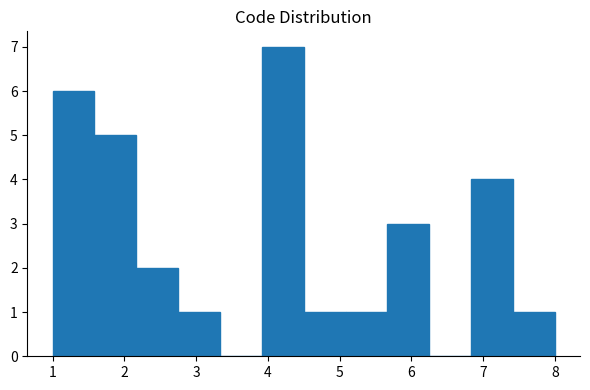

Over which range of the x-axis is the bar tallest?

3.9 to 4.5